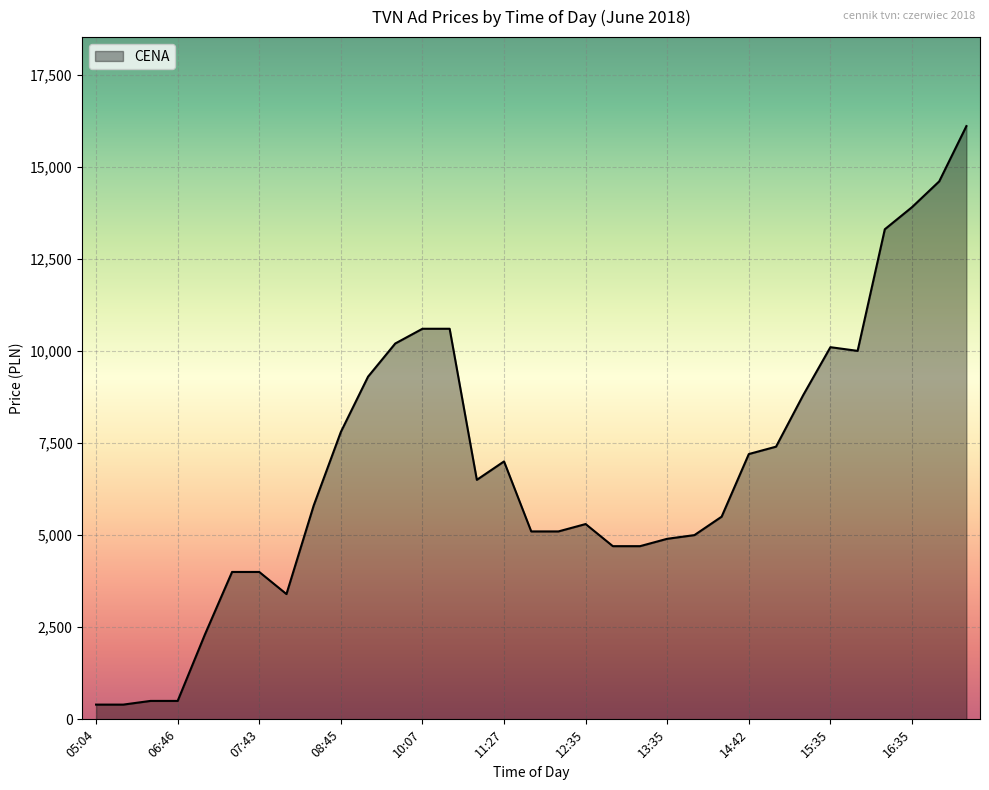

What is the difference between the maximum and minimum values?

15700